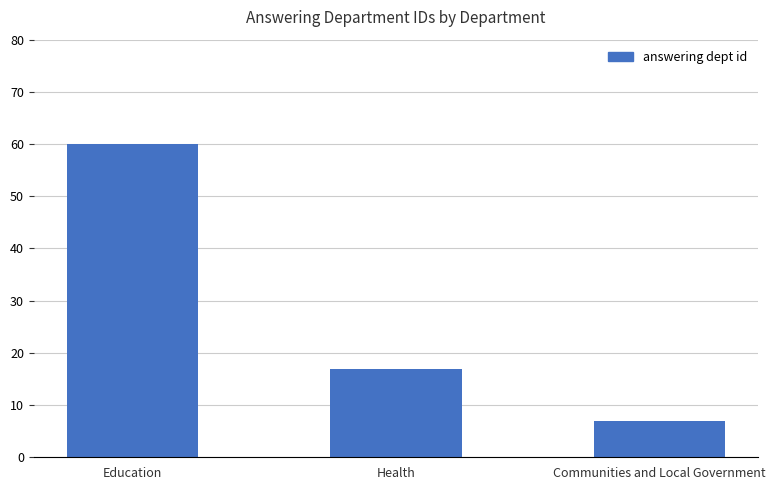

Does the chart contain stacked bars?

No